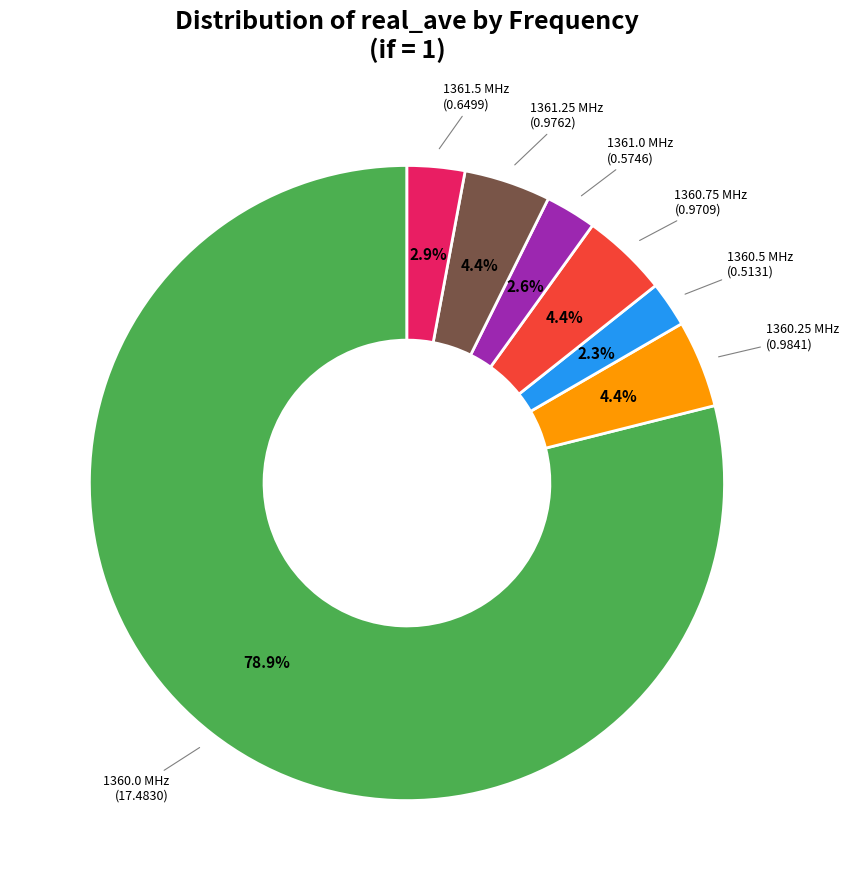

Does any single category account for the majority?

Yes